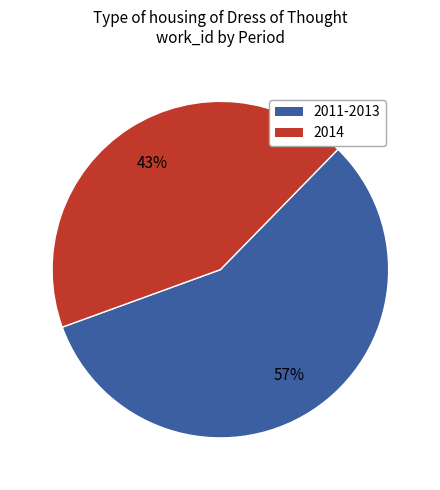

Is there any slice that represents more than half of the pie?

Yes